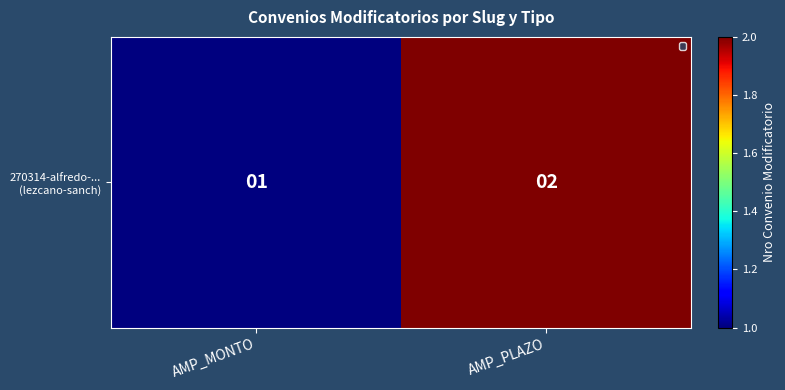

What is the smallest value displayed?

1